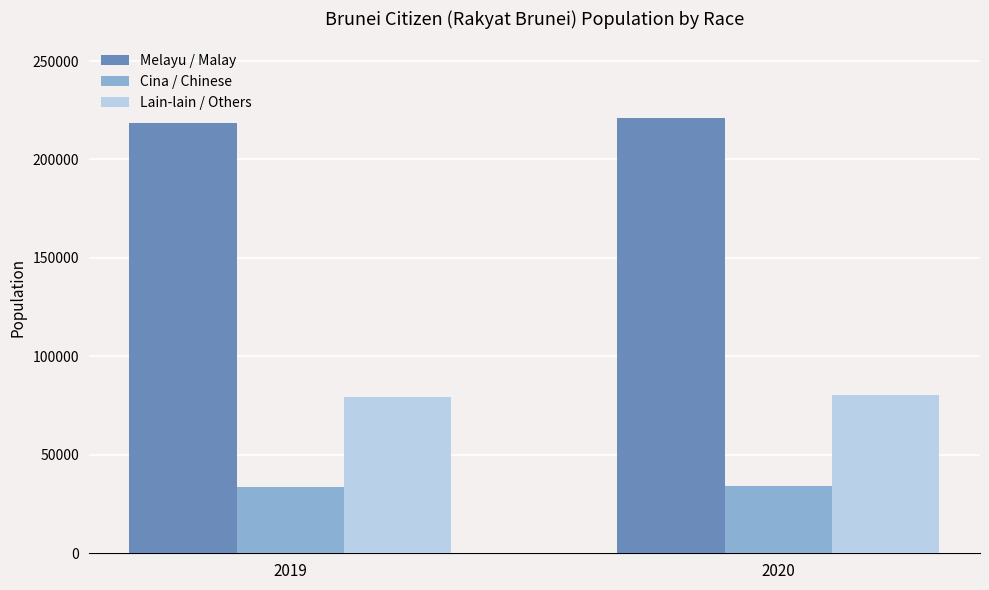

The value of Melayu / Malay at 2020 is 293333. True or false?

False